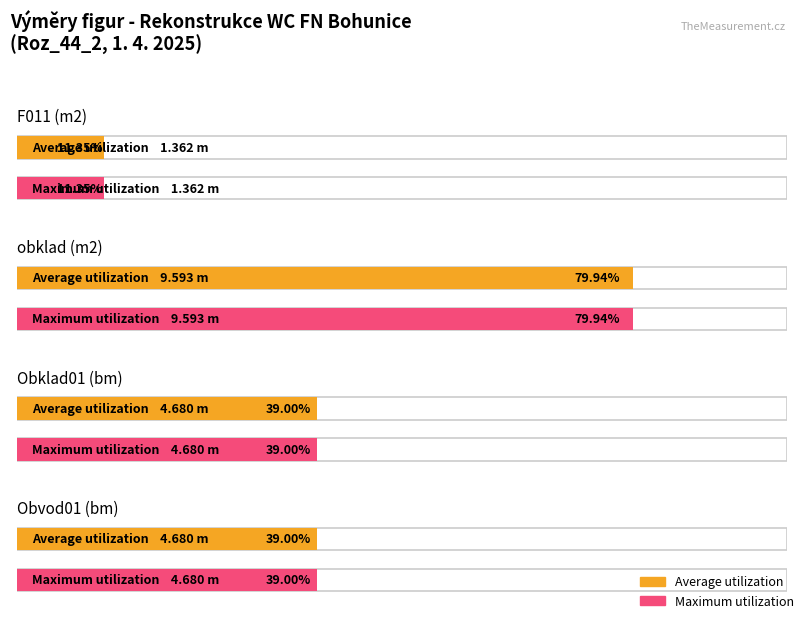

Are the bars horizontal?

Yes